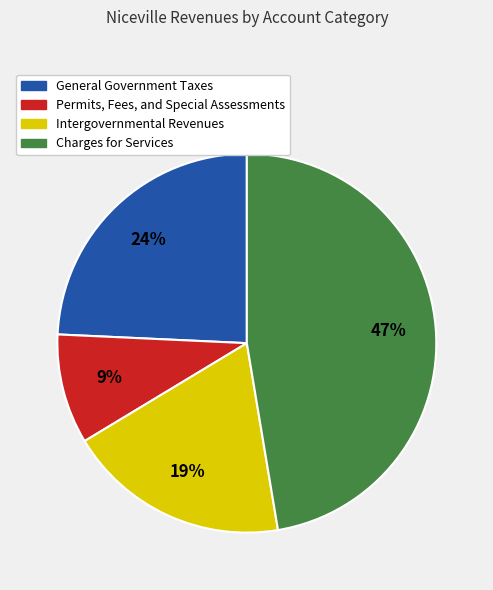

Do Intergovernmental Revenues and Permits, Fees, and Special Assessments together represent more than half of the pie?

No